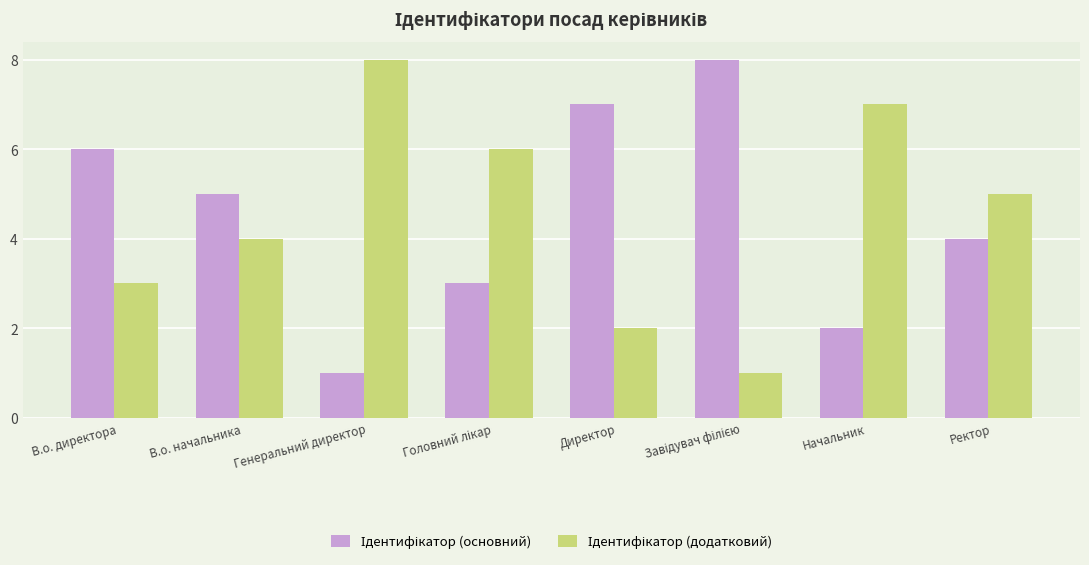

What is the total value across all series at В.о. начальника?

9